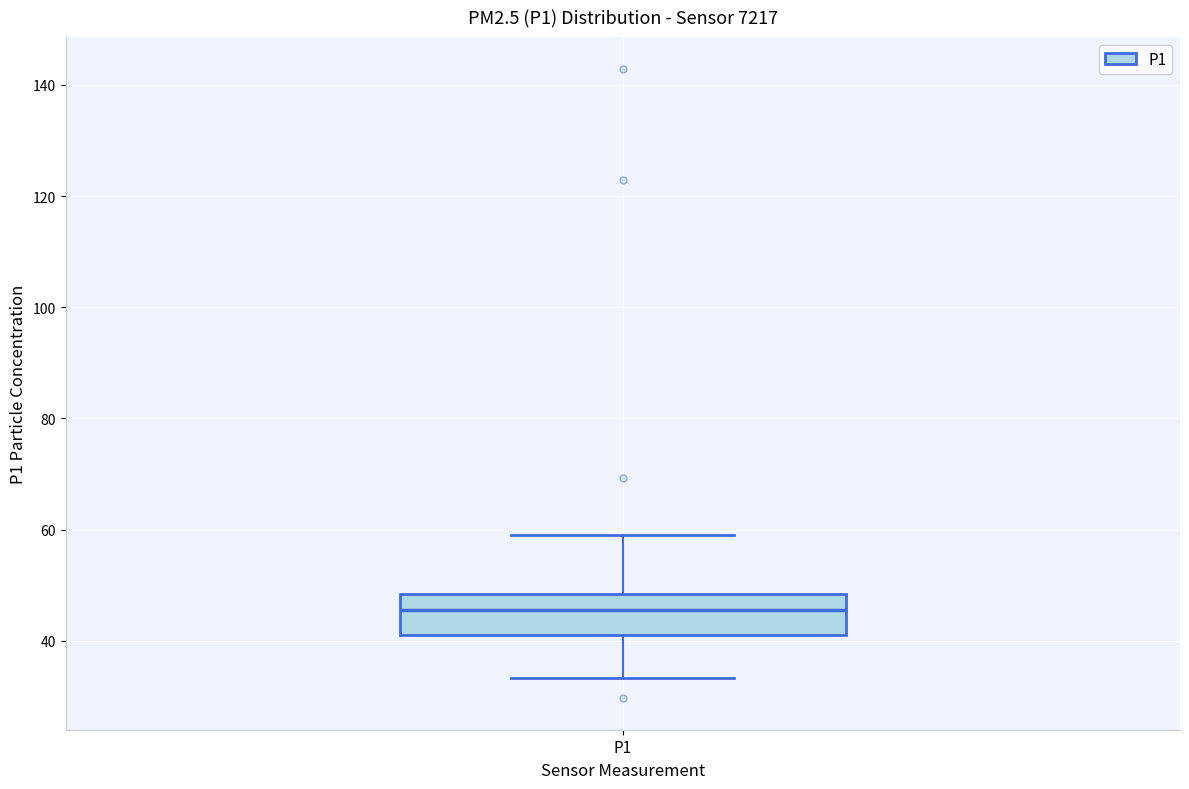

Read this box plot against the y-axis: the position of the median line, the range covered by the box, and the ends of both whiskers. The values are not printed on the chart, so give them approximately, as read against the axis.

median 46, box 42 to 48, whiskers 34 to 58